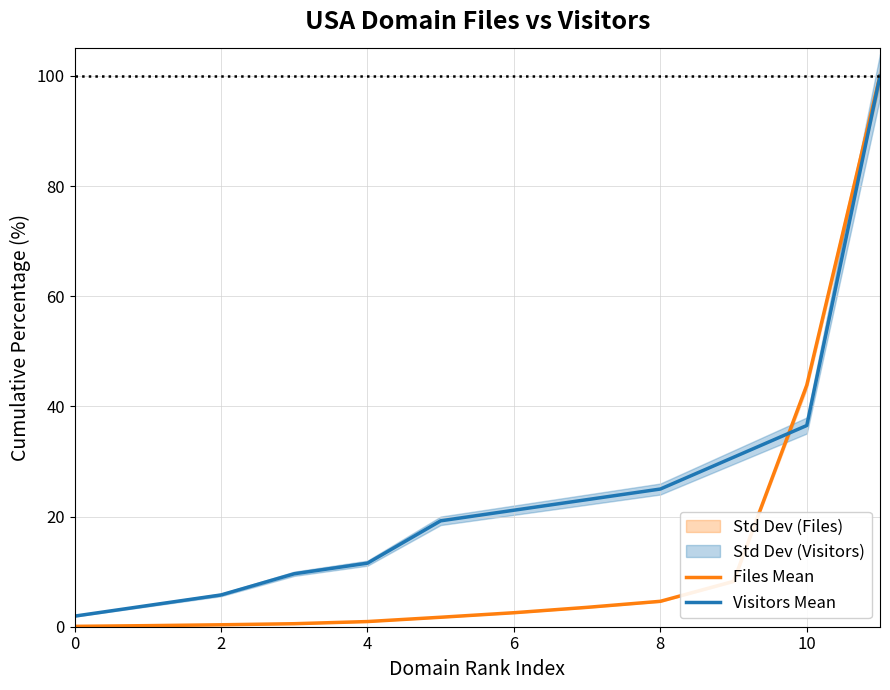

How many lines are shown in the chart?

2